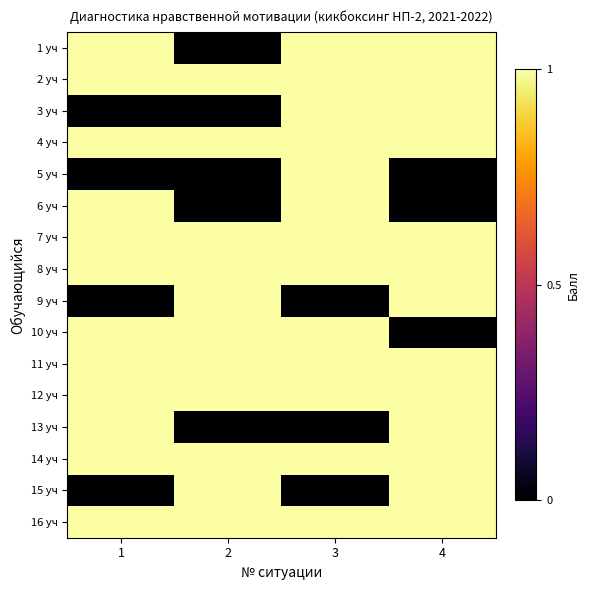

Rank the series at 4 from lowest to highest value.

5 уч, 6 уч, 10 уч, 1 уч, 2 уч, 3 уч, 4 уч, 7 уч, 8 уч, 9 уч, 11 уч, 12 уч, 13 уч, 14 уч, 15 уч, 16 уч